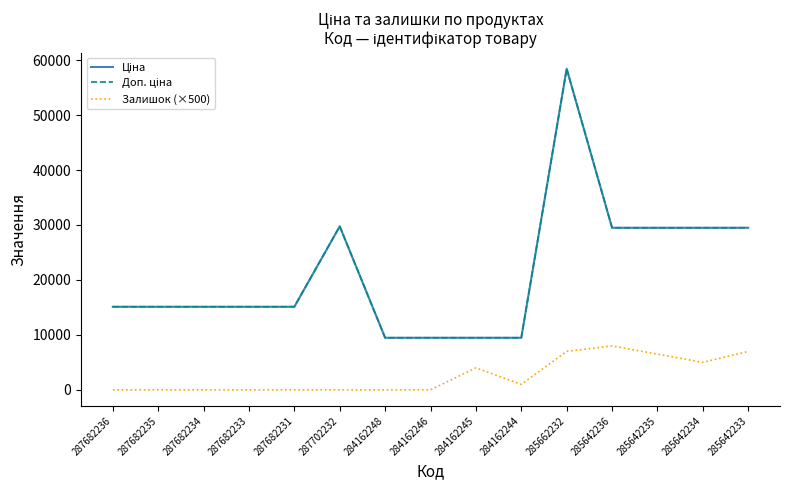

Does the chart have visible grid lines?

No